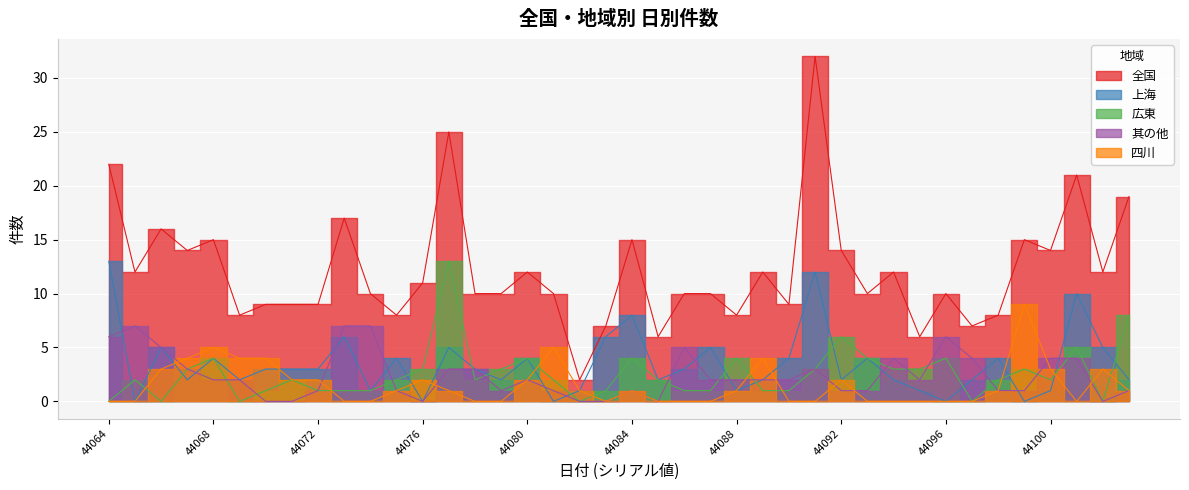

What is the average value of the 広東 series?

3